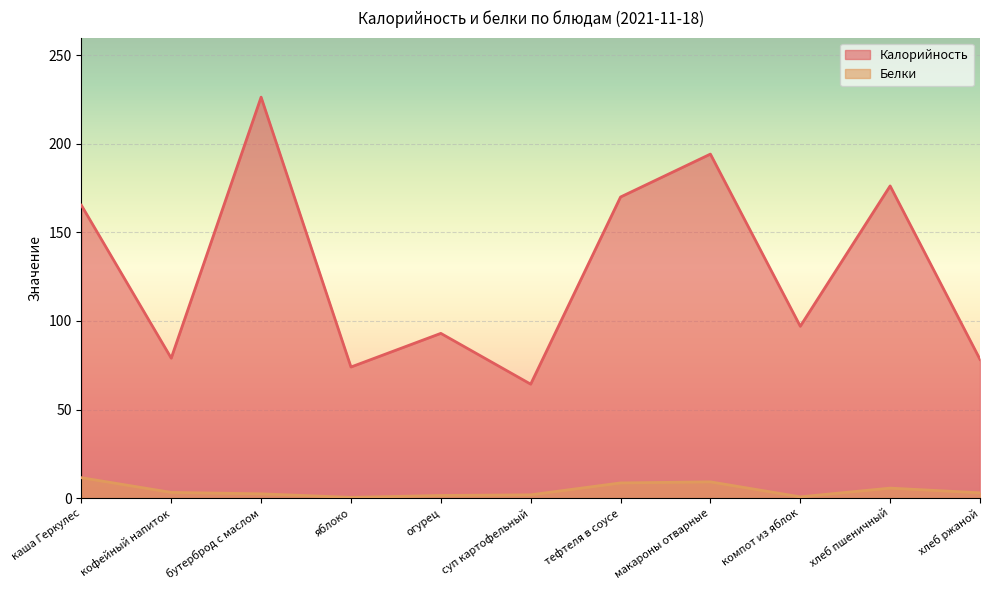

In Калорийность, how many points are lower than both neighbors (excluding endpoints)?

4